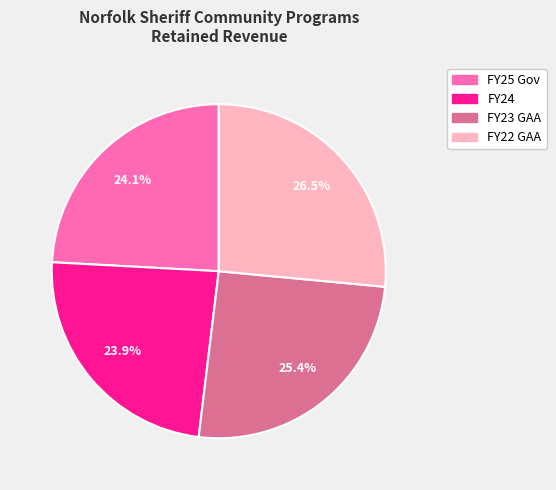

Combined, do FY24 and FY23 GAA account for over 50%?

No